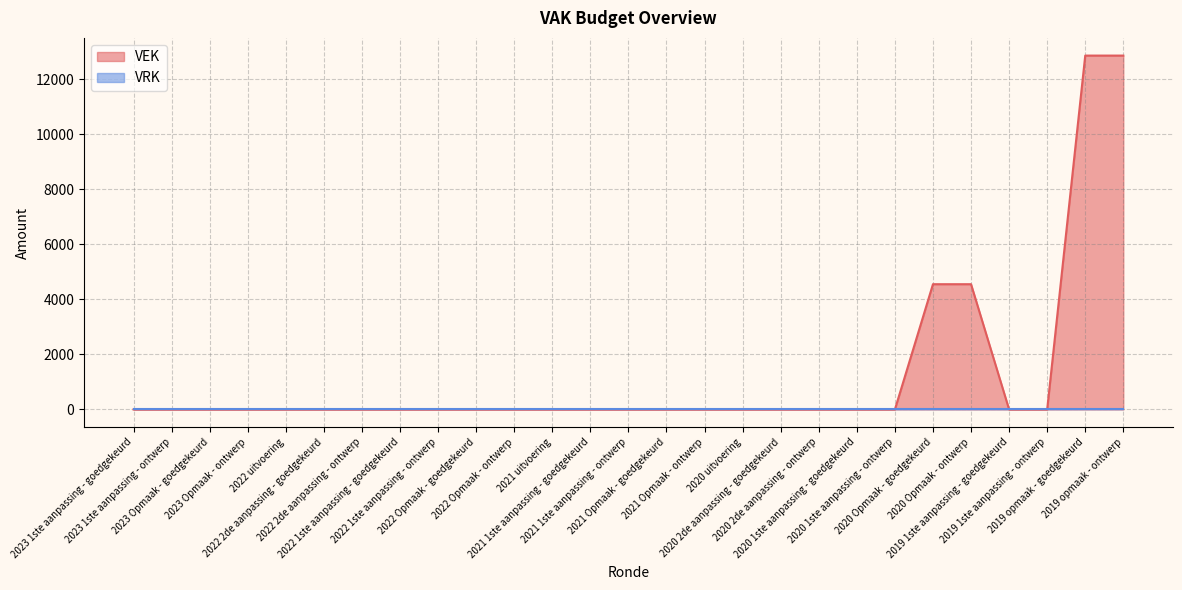

Does the chart have visible grid lines?

Yes